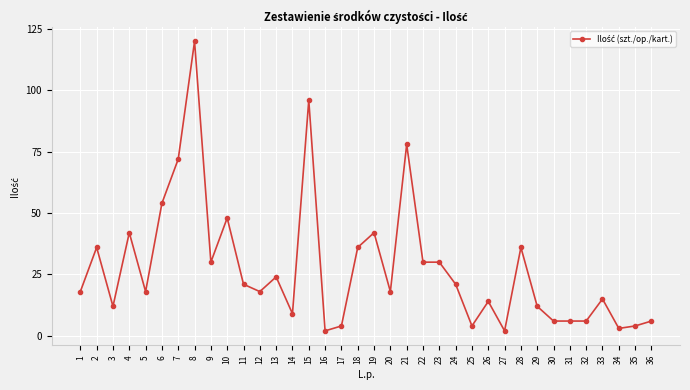

What is the value of the 19th point from the left?

42